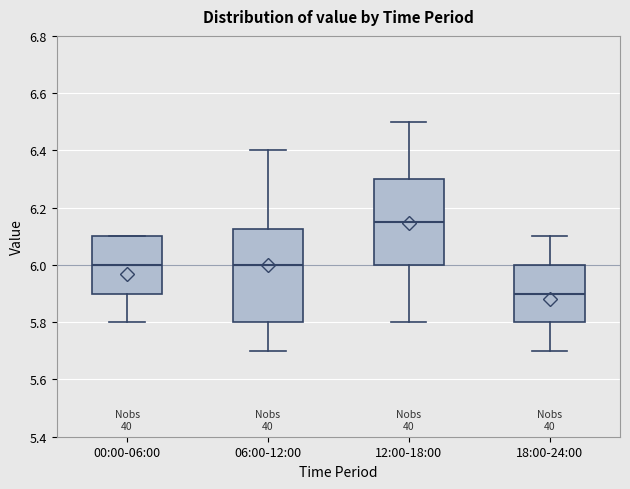

Comparing the boxes themselves (not the whiskers), which one is the tallest?

06:00-12:00